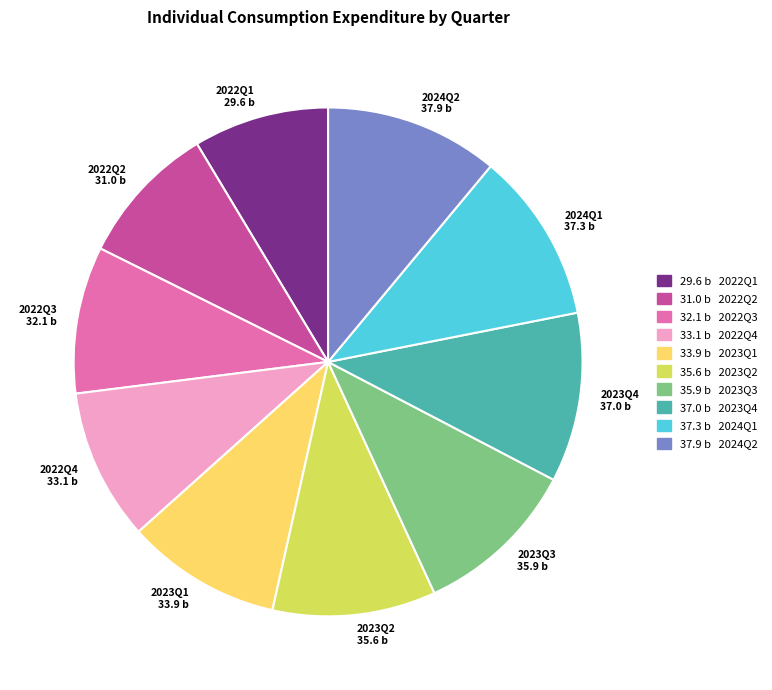

Is there any slice that represents more than half of the pie?

No